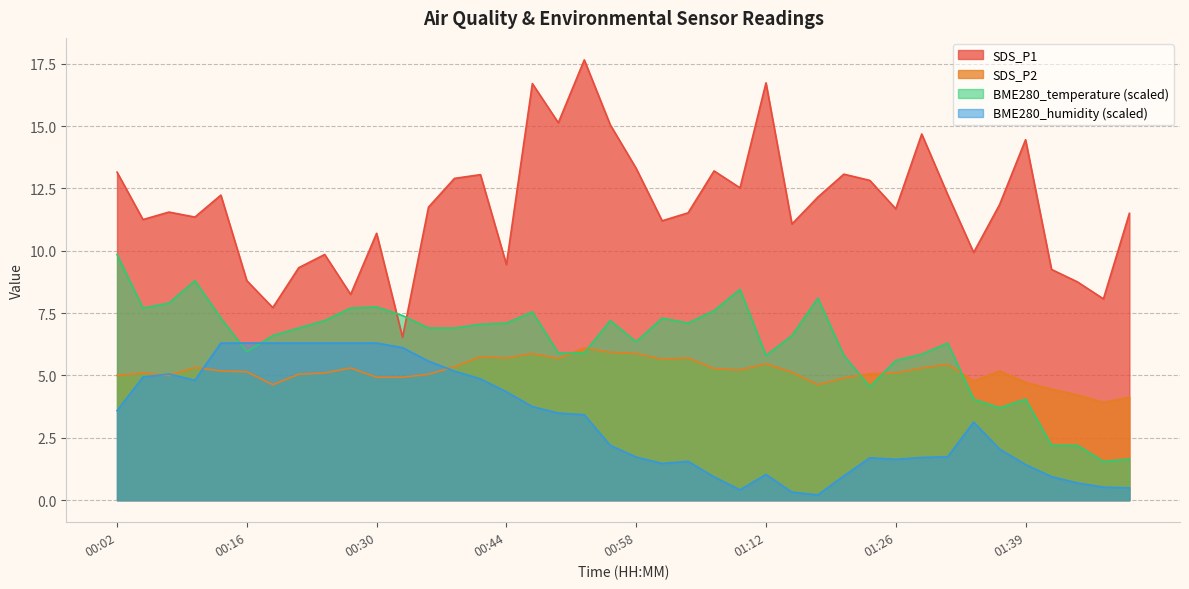

Is the value of BME280_humidity at 01:06 greater than the value of SDS_P2 at 01:42?

No